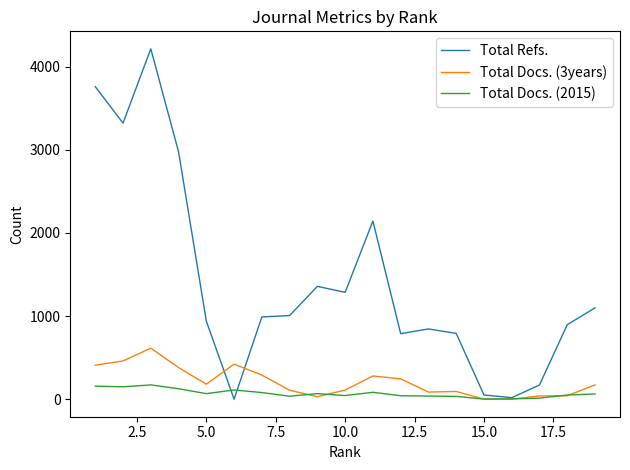

Which series has the widest spread of values?

Total Refs.